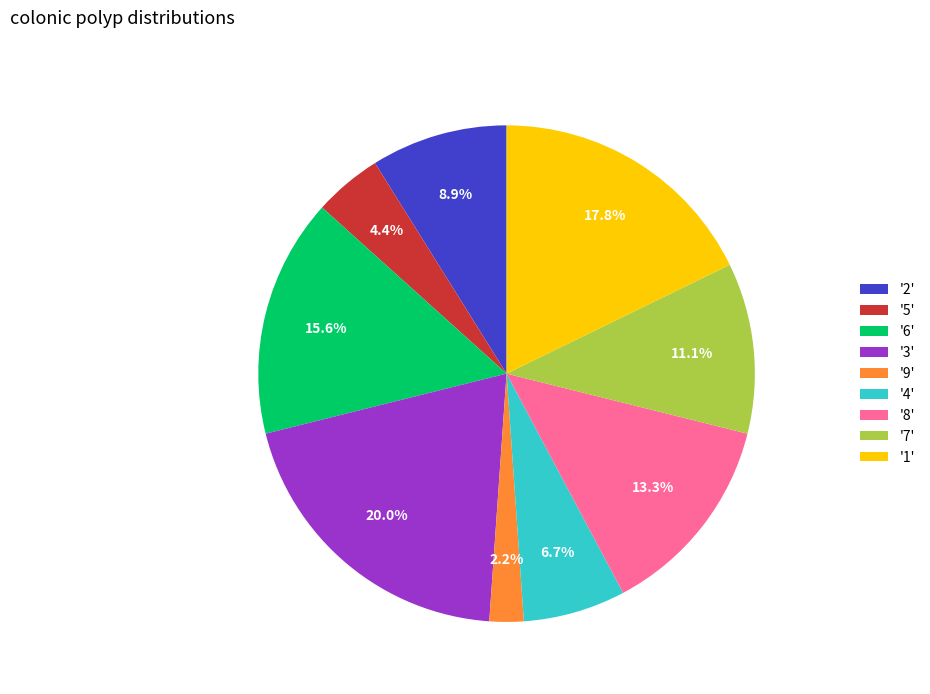

How many segments does this pie chart have?

9